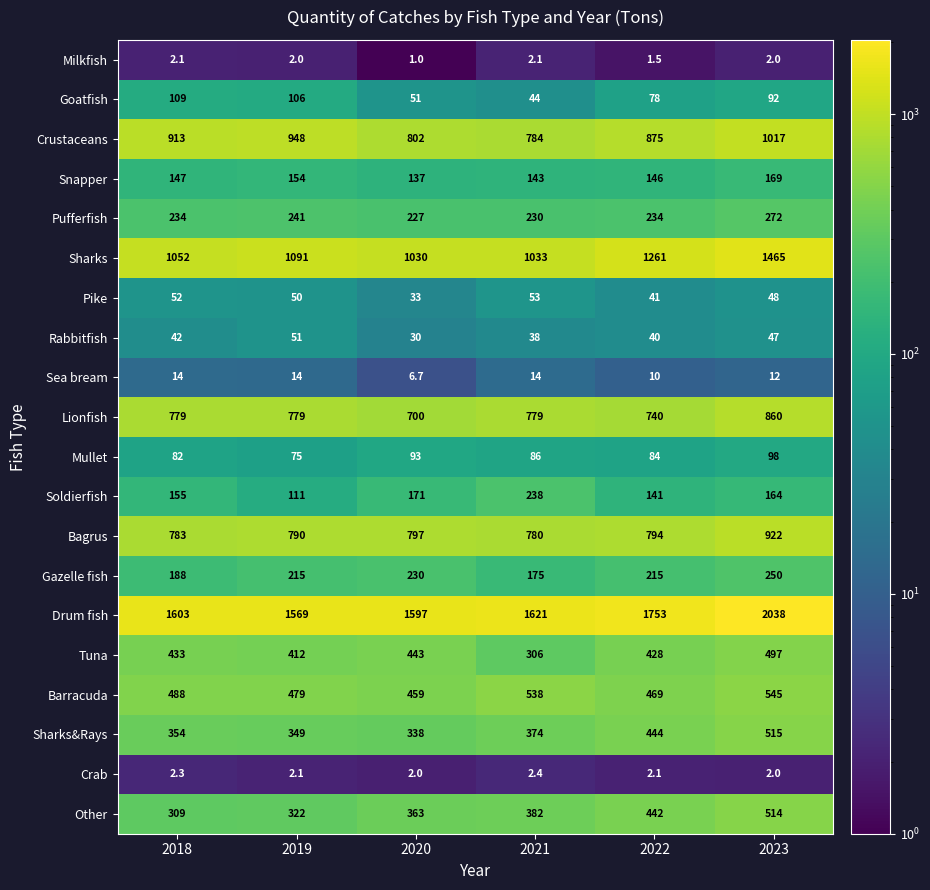

How many categories are shown in the chart?

6